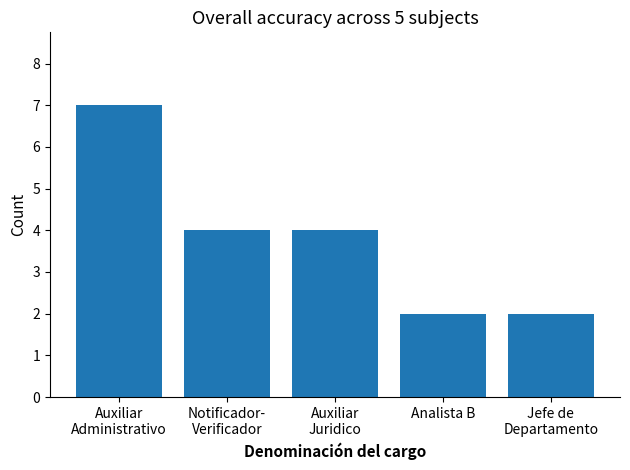

What is the sum of all values?

19